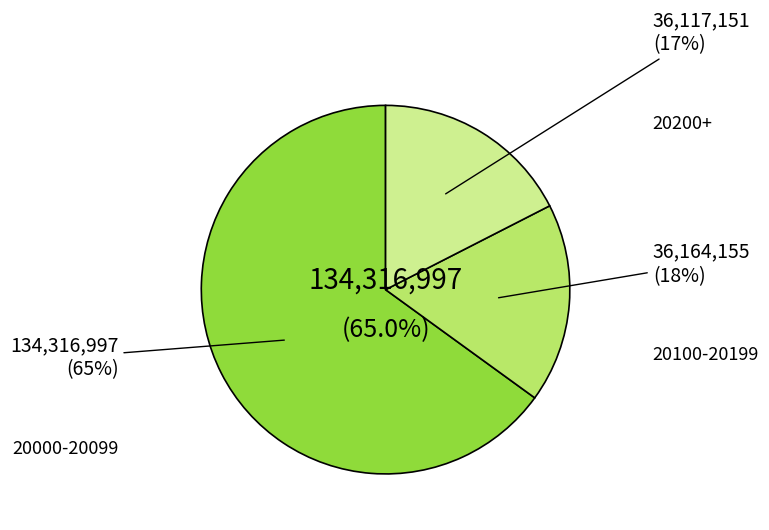

True or false: 29 accounts for 13% of the total.

False